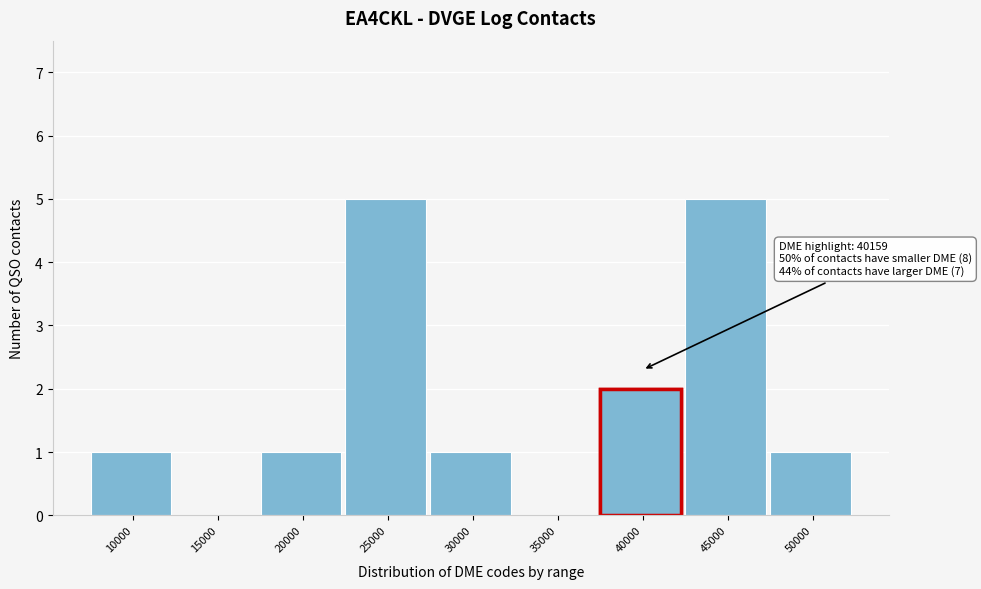

Reading right to left, transcribe all the data shown in this chart.

50000=1	45000=5	40000=2	35000=0	30000=1	25000=5	20000=1	15000=0	10000=1